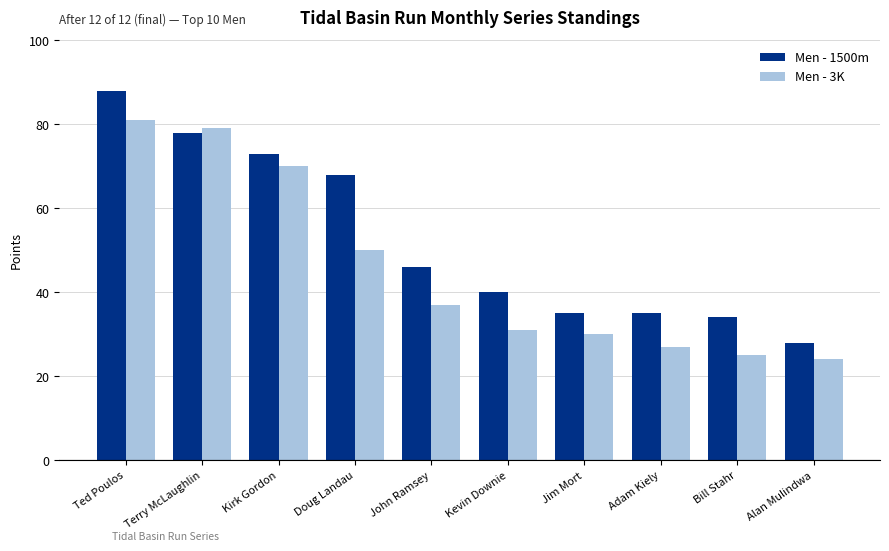

At which label is Men - 1500m closest to 58?

Doug Landau